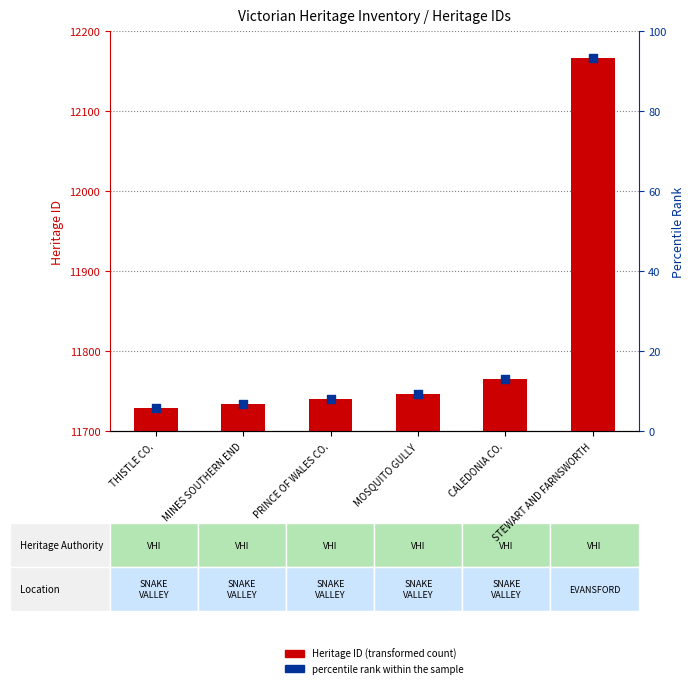

Which series has the largest Y range (max minus min)?

Heritage ID